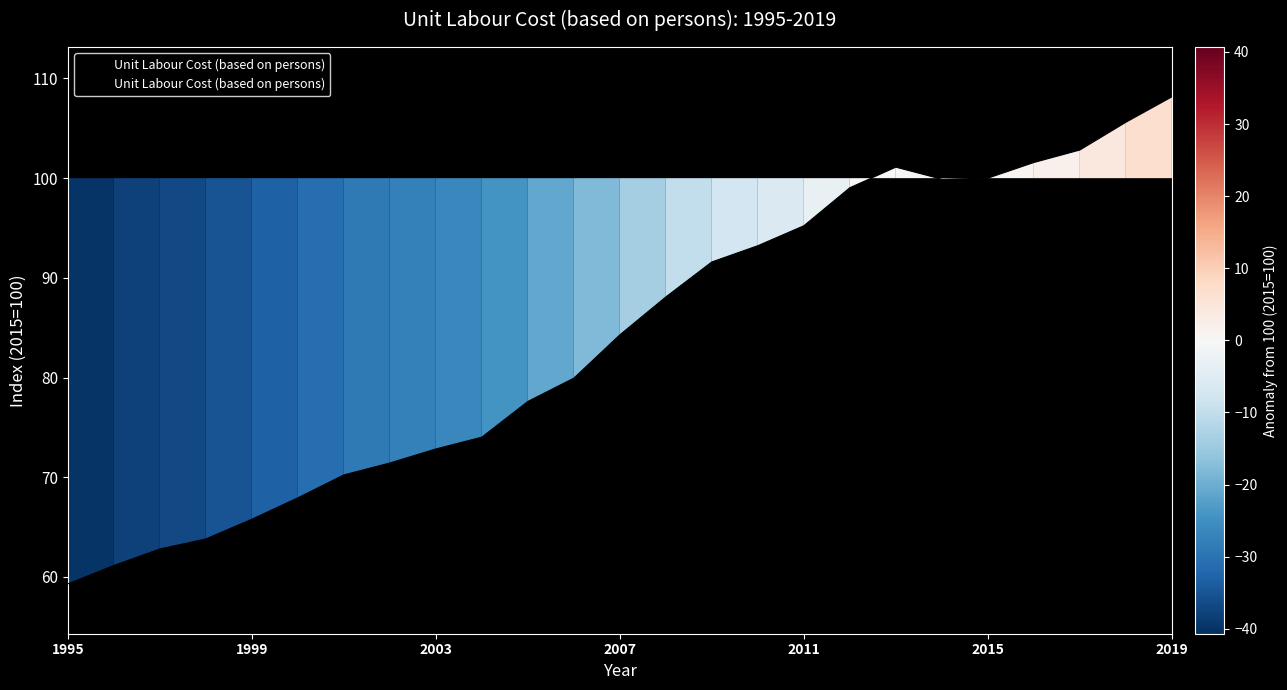

What is the difference between the maximum and minimum values?

48.9